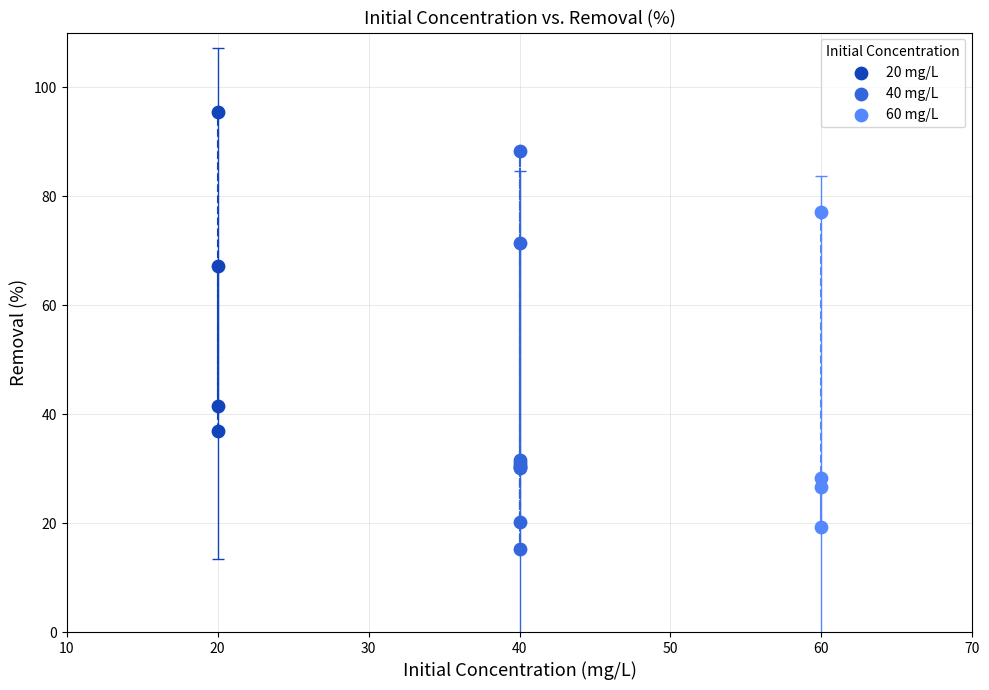

Which series reaches the maximum Y coordinate?

20 mg/L